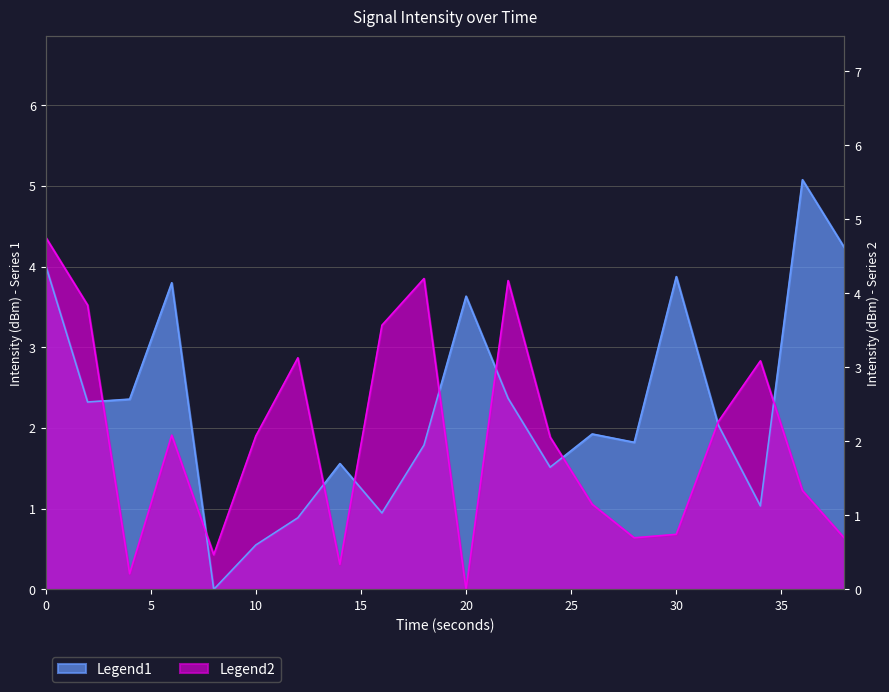

Which series has the largest total across all categories?

Legend1